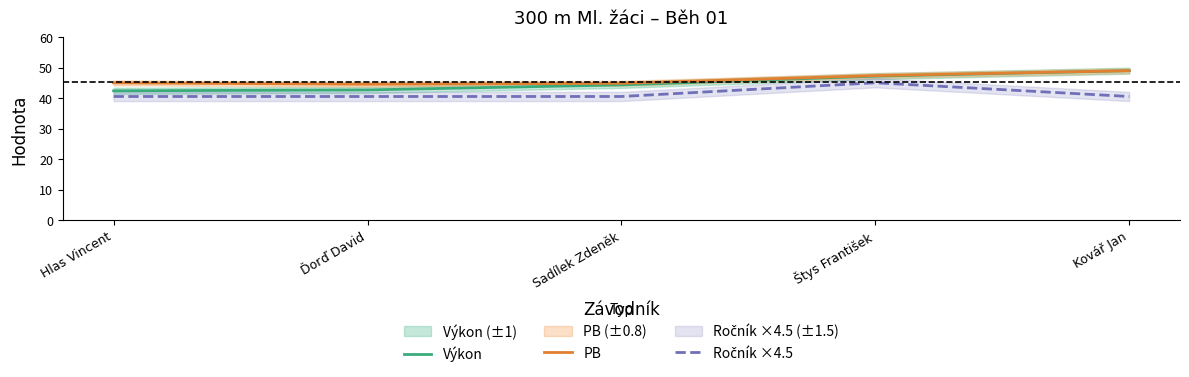

Rank the series by their average value, from highest to lowest.

PB, Výkon, Ročník ×4.5